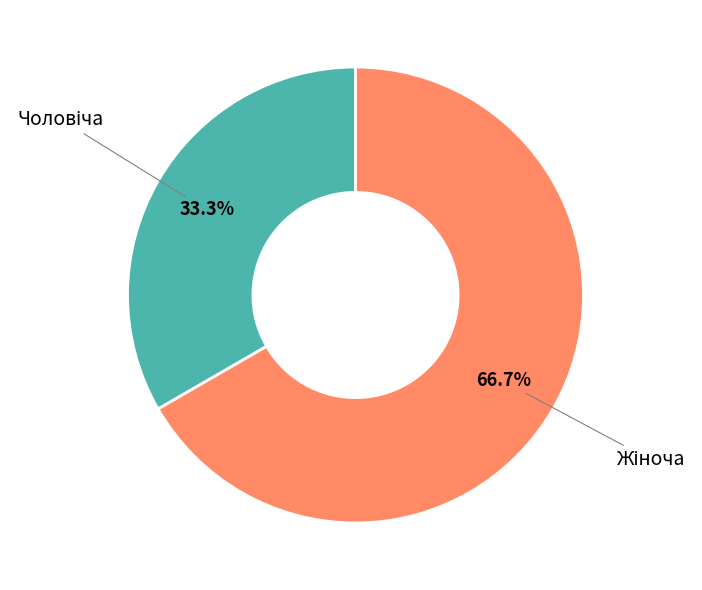

Is there any slice that represents more than half of the pie?

Yes